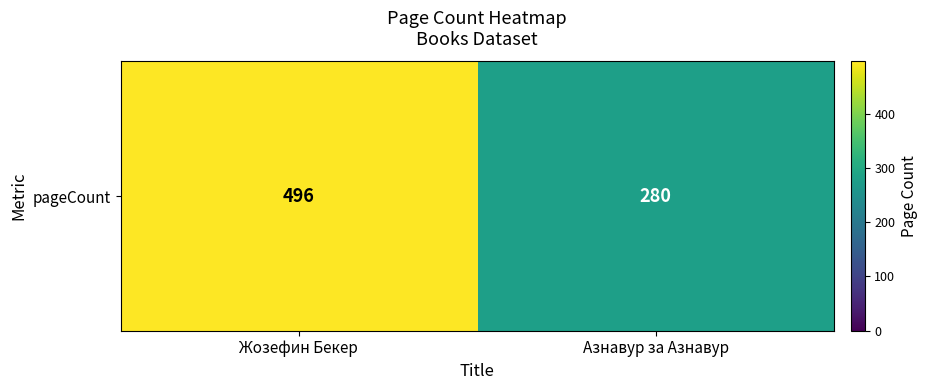

Rank the categories by value from highest to lowest.

Жозефин Бекер, Азнавур за Азнавур